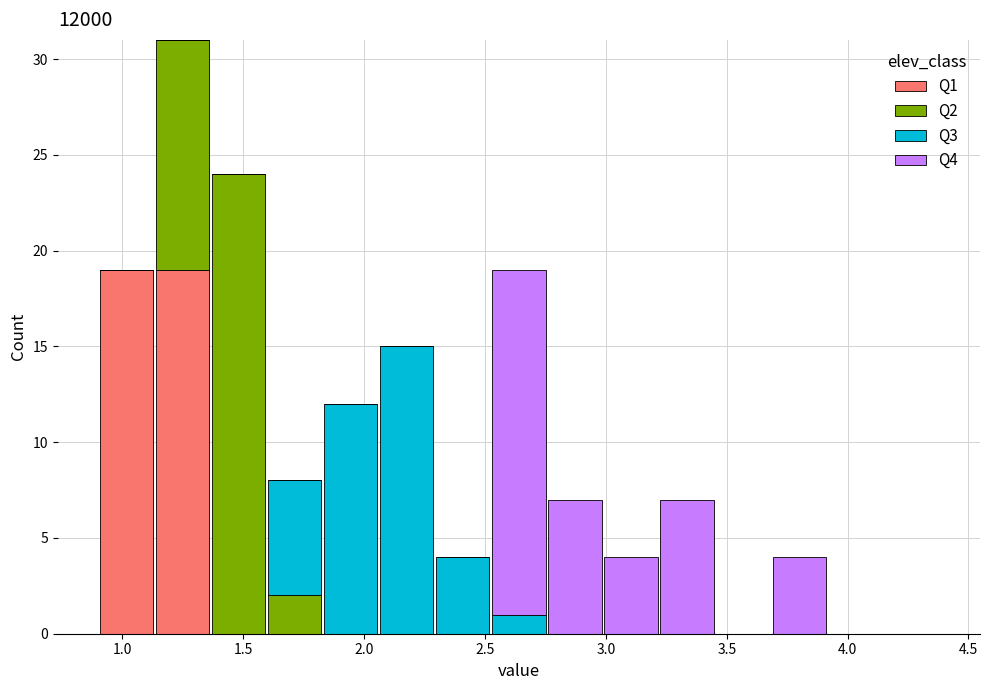

Reading left to right, list every stacked bar in this chart as the range it spans on the x-axis followed by its total height. Neither the bar edges nor the heights are printed on the chart, so give them approximately, as read against the axes.

0.90 to 1.15: 19
1.15 to 1.35: 31
1.35 to 1.60: 24
1.60 to 1.85: 8
1.85 to 2.05: 12
2.05 to 2.30: 15
2.30 to 2.50: 4
2.50 to 2.75: 19
2.75 to 3.00: 7
3.00 to 3.20: 4
3.20 to 3.45: 7
3.45 to 3.70: 0
3.70 to 3.90: 4
3.90 to 4.15: 0
4.15 to 4.40: 0